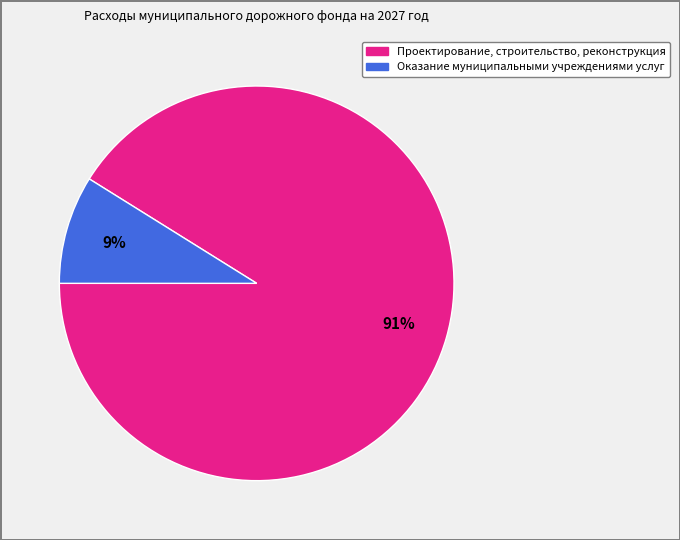

Which slice is the smallest?

Оказание муниципальными учреждениями услуг